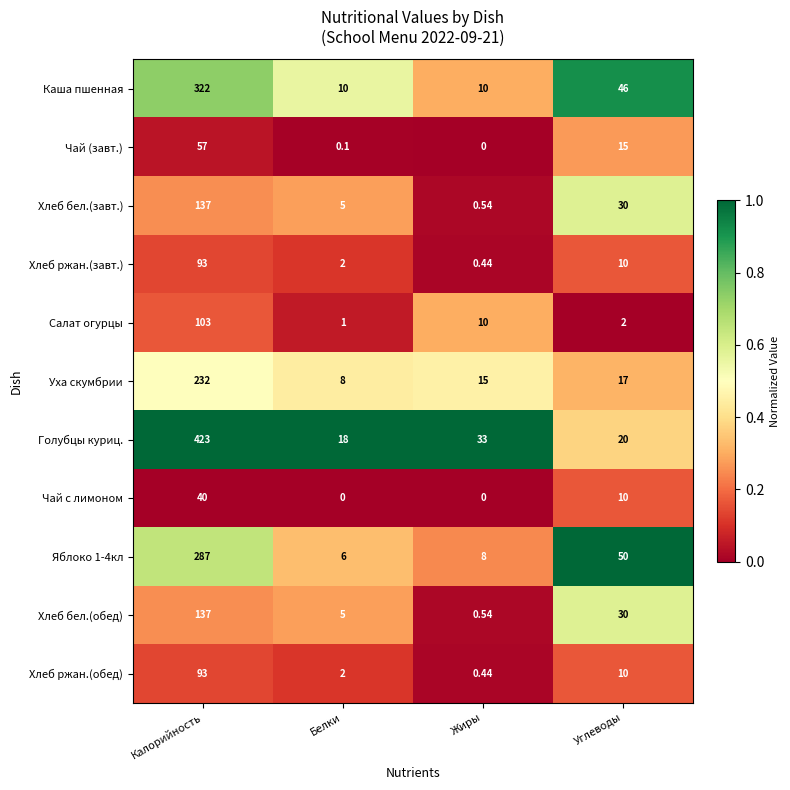

Which series has the widest spread of values?

Голубцы куриц.